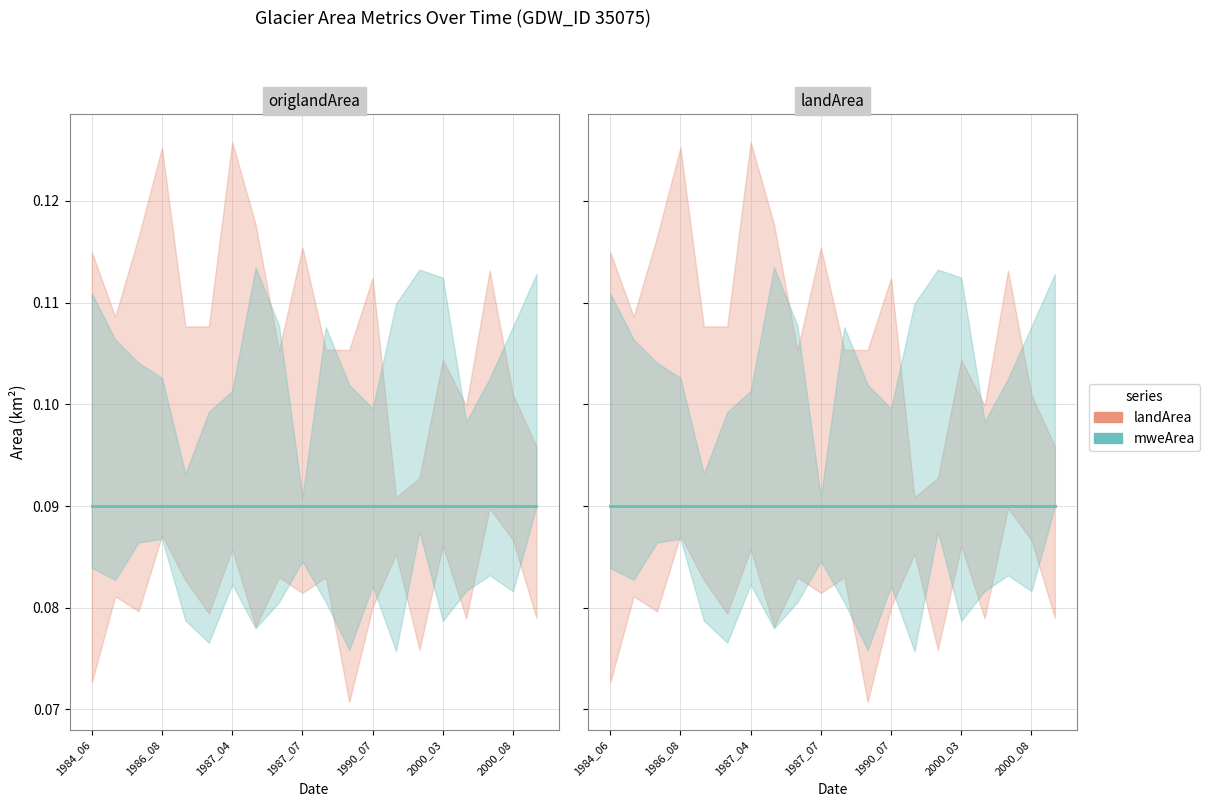

How many lines are shown in the chart?

6